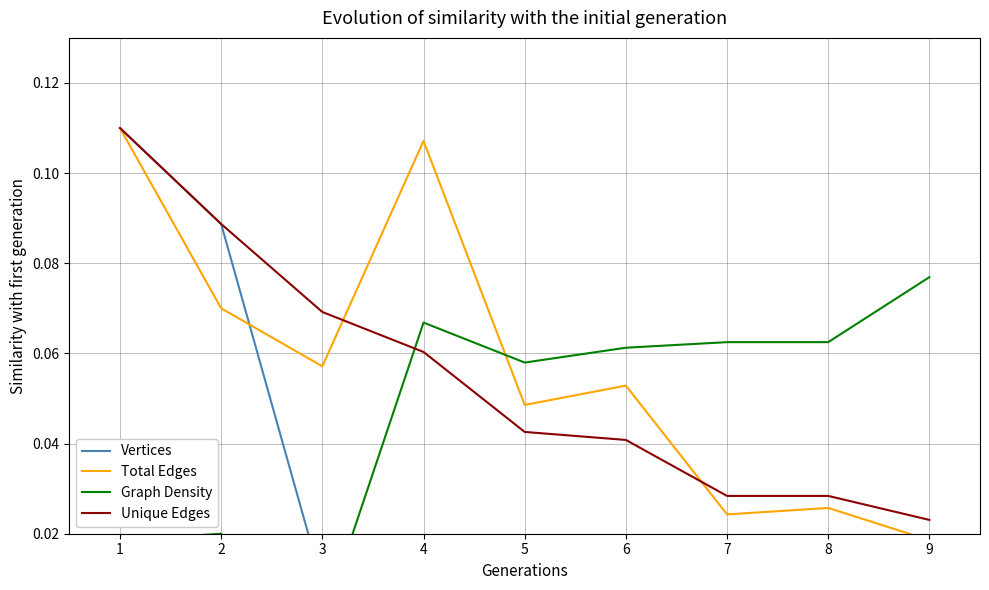

Count the number of categories in the chart.

9